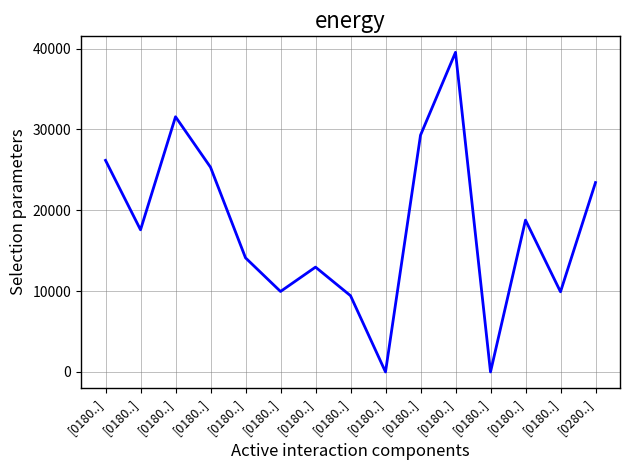

Does the chart display data point markers on the line(s)?

No